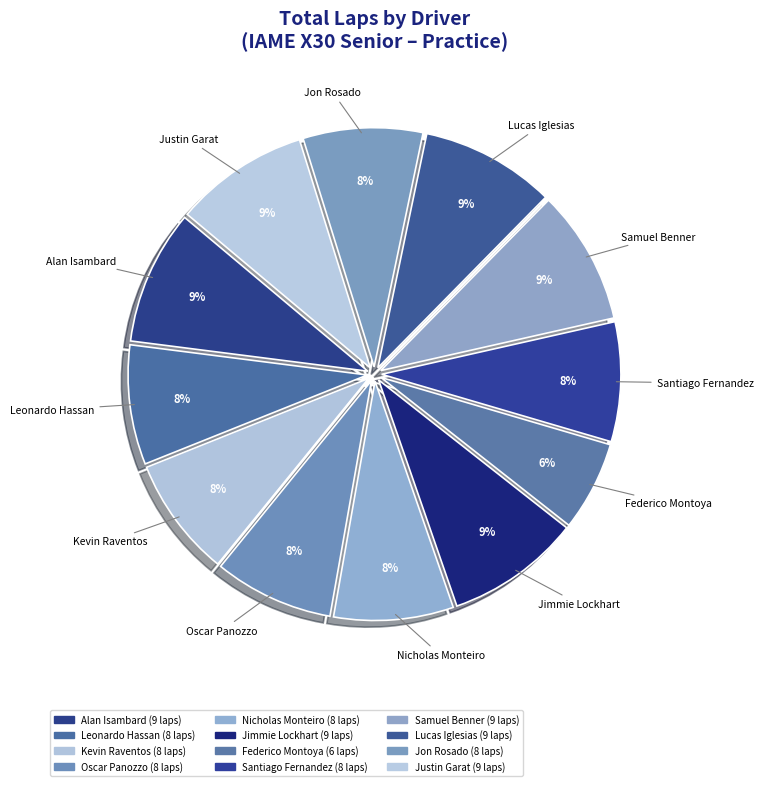

True or false: Kevin Raventos accounts for 1% of the total.

False